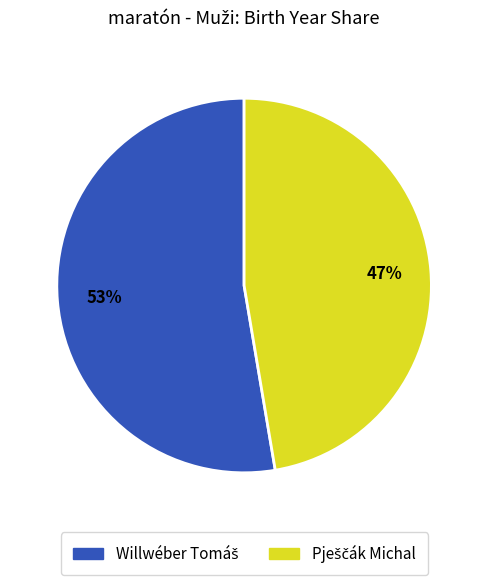

Does any single category account for the majority?

Yes